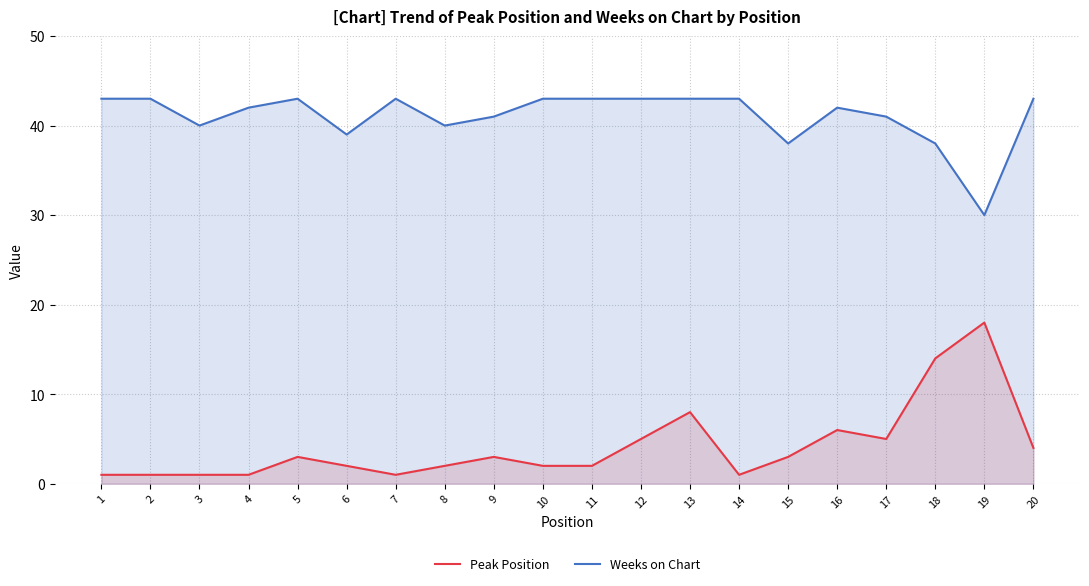

What is the total value across all series at 3?

41